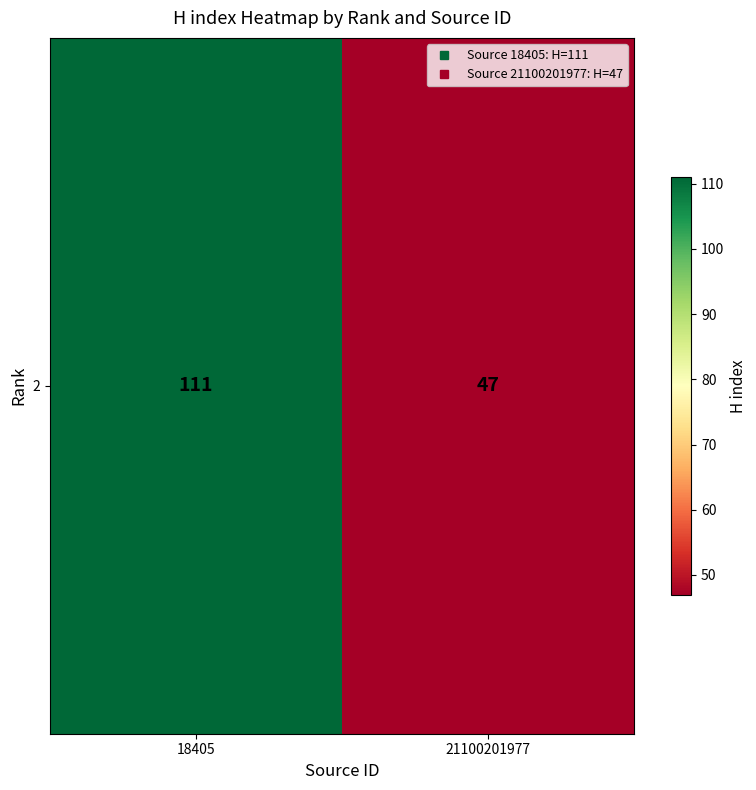

List the labels in order of value, largest first.

18405, 21100201977